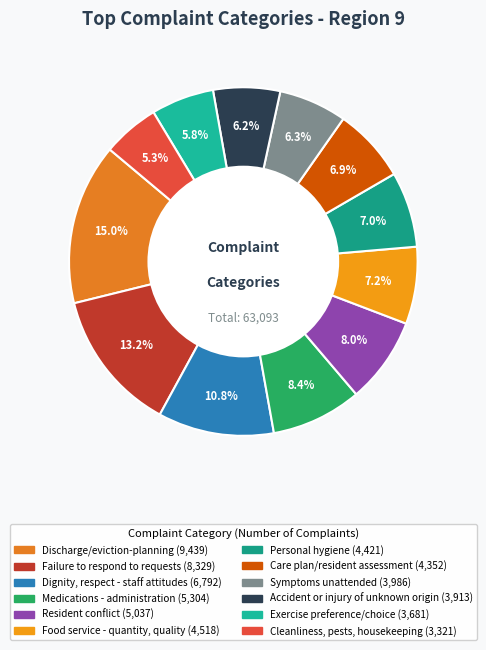

Does Failure to respond to requests account for over 50% of the chart?

No